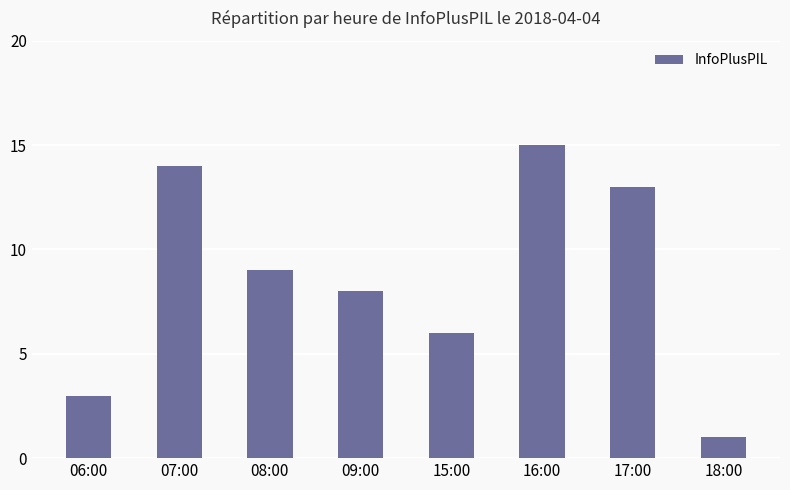

Where is the data nearest to the value 8?

09:00